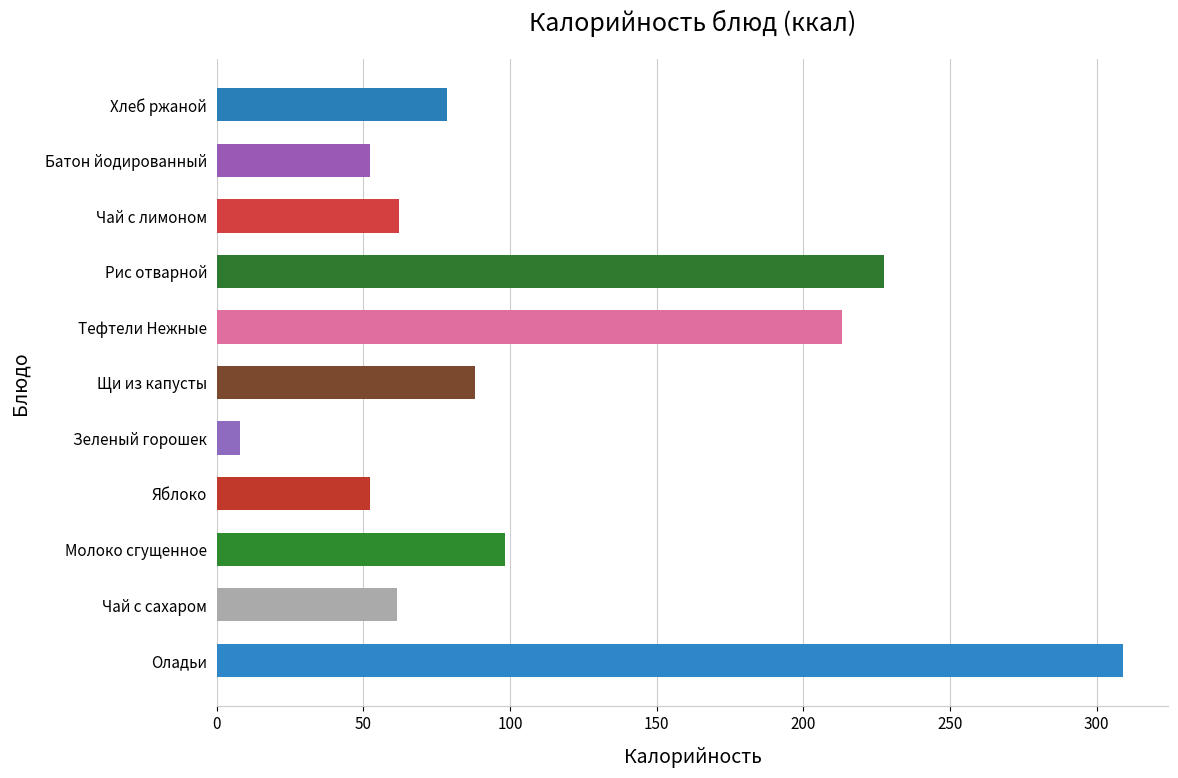

What is the ratio of the value at Тефтели Нежные to the value at Батон йодированный?

4.1